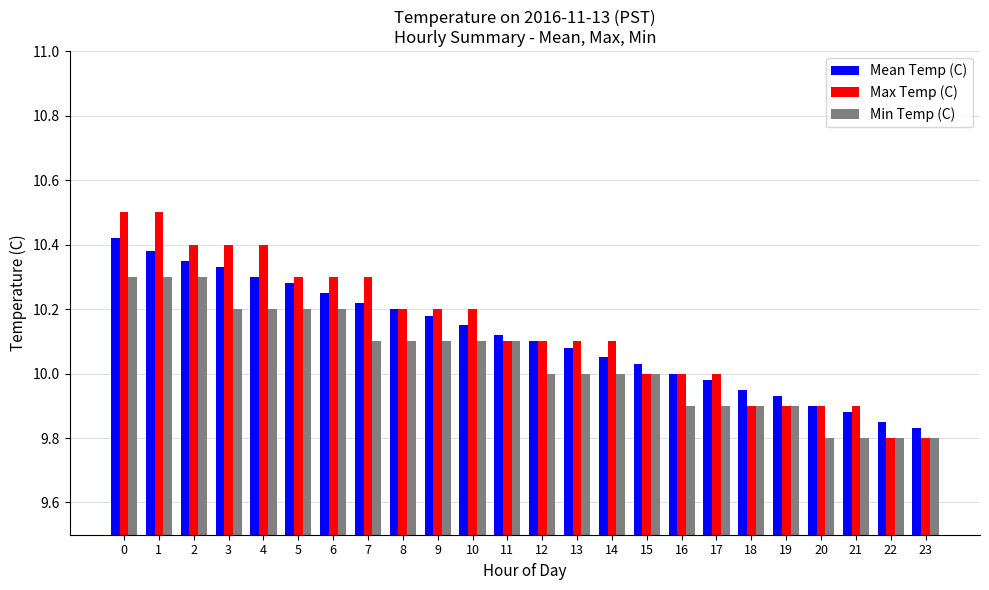

List the series in order of their overall mean, lowest first.

Min Temp (C), Mean Temp (C), Max Temp (C)